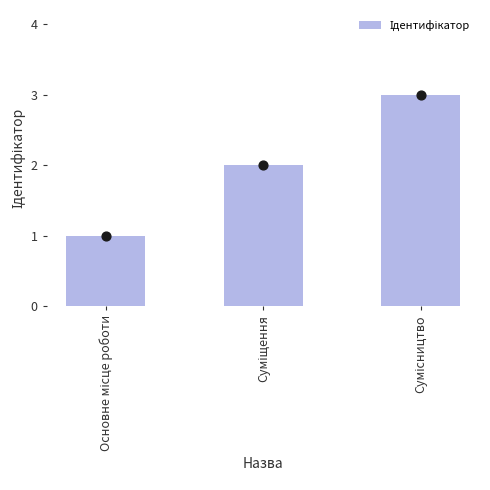

What is the change in value from Основне місце роботи to Суміщення?

+1